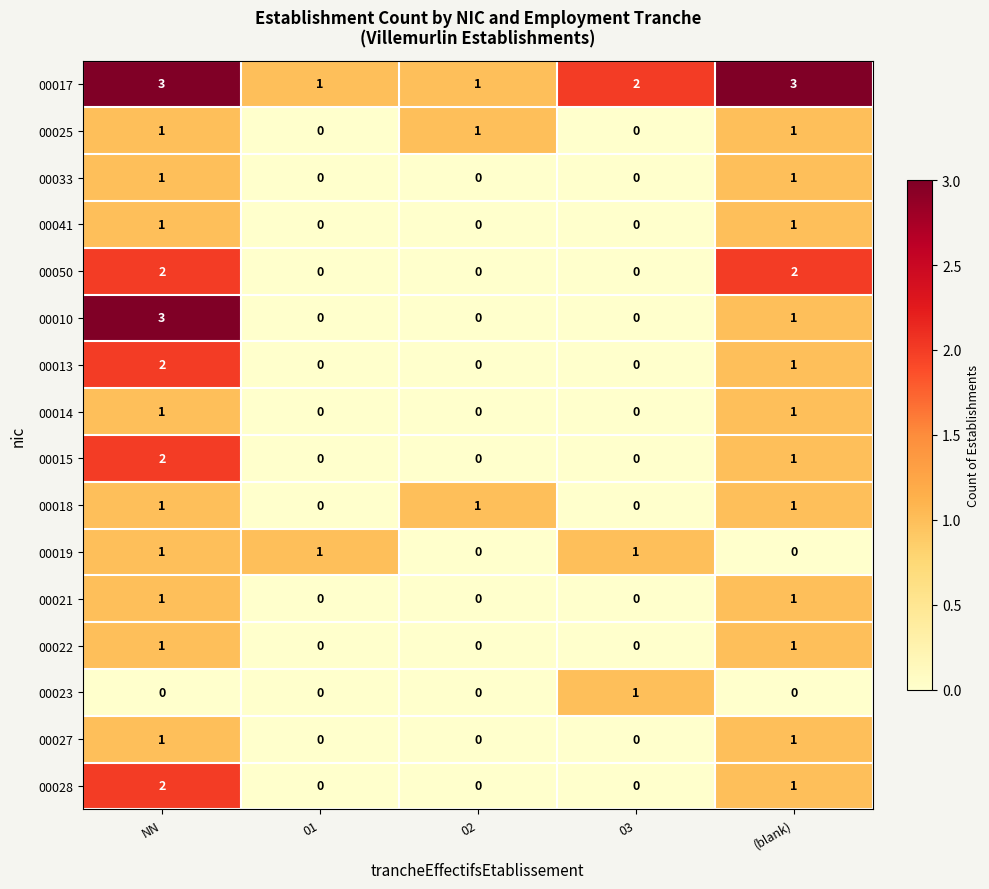

What is the sum of all 00019 values?

3